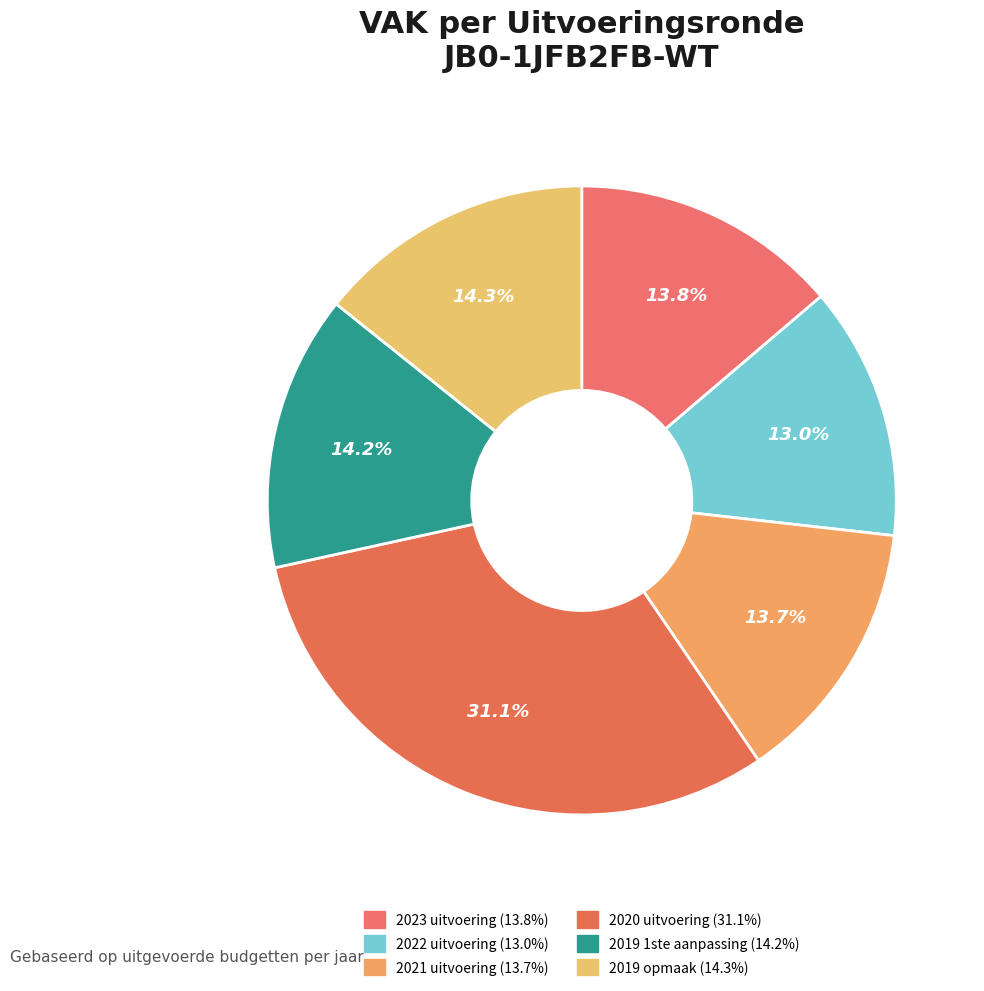

To the nearest percent, what portion does 2019 1ste aanpassing represent?

14%